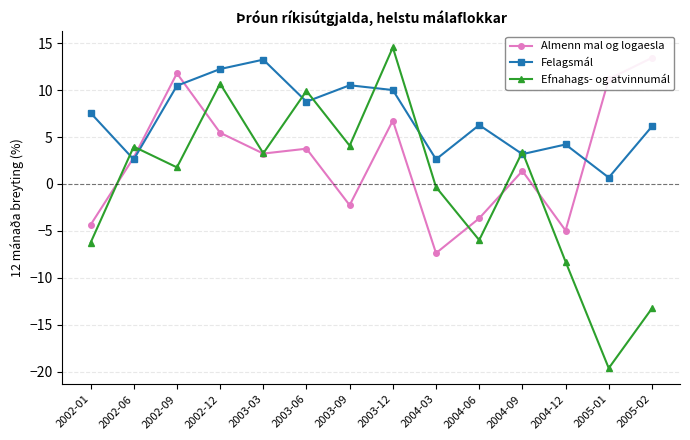

The value of Efnahags- og atvinnumál at 2004-09 is 5.3. True or false?

False